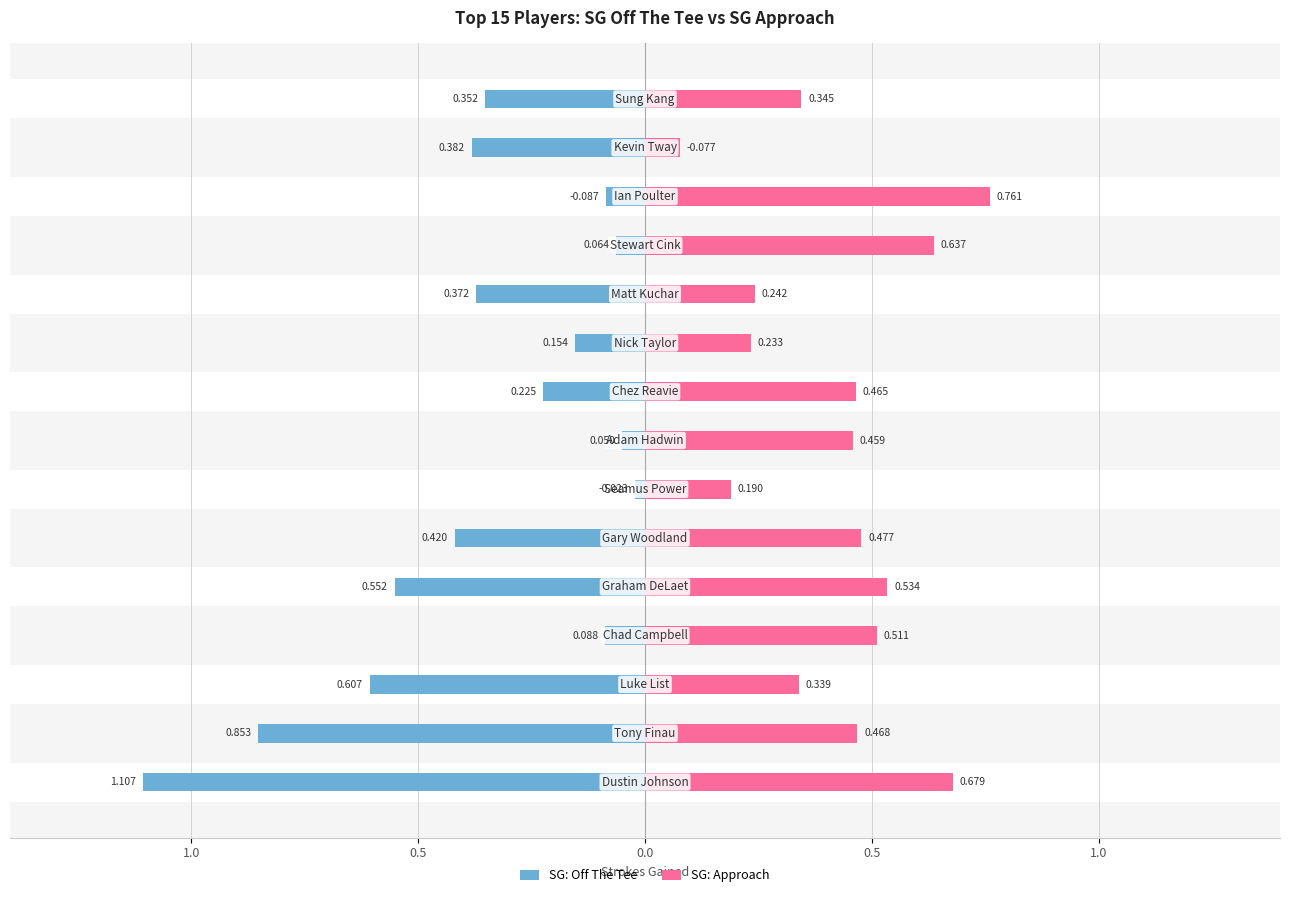

What is the value of the SG: Off The Tee bar at the 2nd from the left?

-0.9